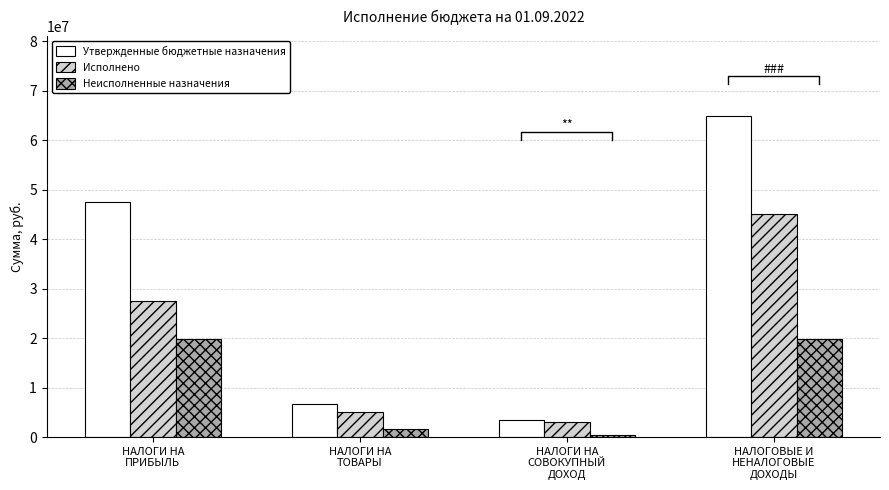

Reading left to right, what are all the values shown in this chart?

Утвержденные бюджетные назначения: НАЛОГИ НА
ПРИБЫЛЬ=47425389.4	НАЛОГИ НА
ТОВАРЫ=6776020.0	НАЛОГИ НА
СОВОКУПНЫЙ
ДОХОД=3472880.2	НАЛОГОВЫЕ И
НЕНАЛОГОВЫЕ
ДОХОДЫ=64869590.9
Исполнено: НАЛОГИ НА
ПРИБЫЛЬ=27555872.1	НАЛОГИ НА
ТОВАРЫ=5065588.5	НАЛОГИ НА
СОВОКУПНЫЙ
ДОХОД=3004938.8	НАЛОГОВЫЕ И
НЕНАЛОГОВЫЕ
ДОХОДЫ=45014035.4
Неисполненные назначения: НАЛОГИ НА
ПРИБЫЛЬ=19869517.3	НАЛОГИ НА
ТОВАРЫ=1710431.5	НАЛОГИ НА
СОВОКУПНЫЙ
ДОХОД=467941.4	НАЛОГОВЫЕ И
НЕНАЛОГОВЫЕ
ДОХОДЫ=19855555.5